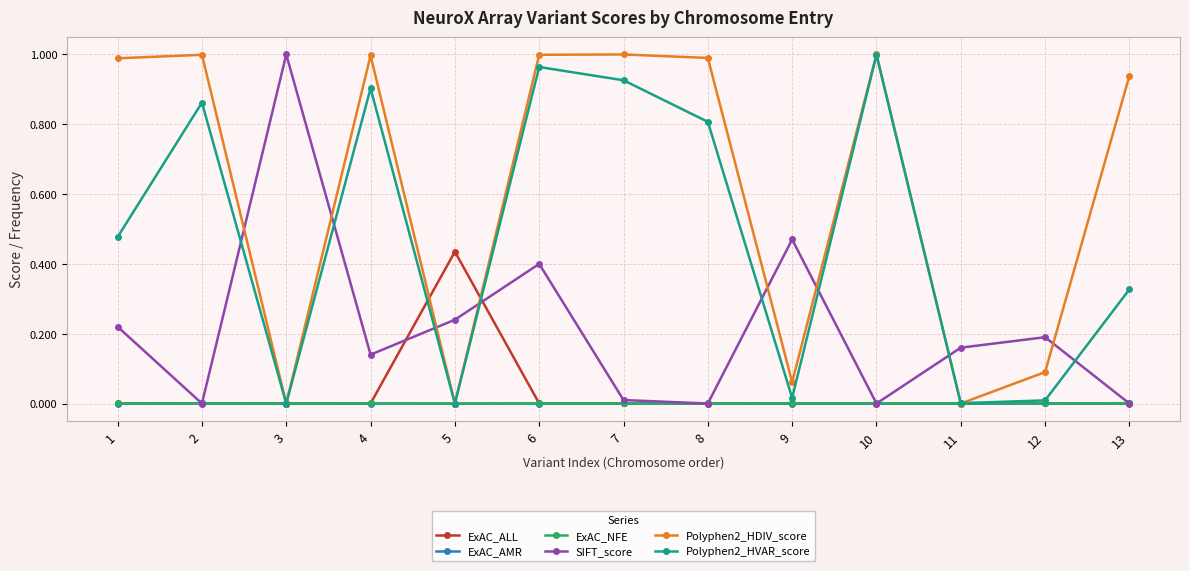

True or false: ExAC_ALL has a value of 0.0 at 4.

True